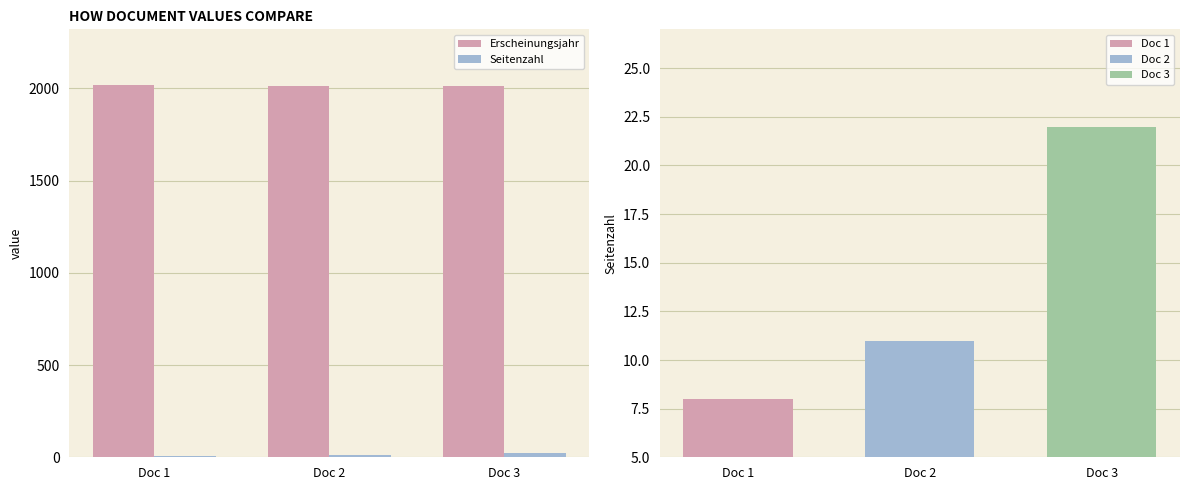

Rank the series at Doc 1 from lowest to highest value.

Seitenzahl, Erscheinungsjahr